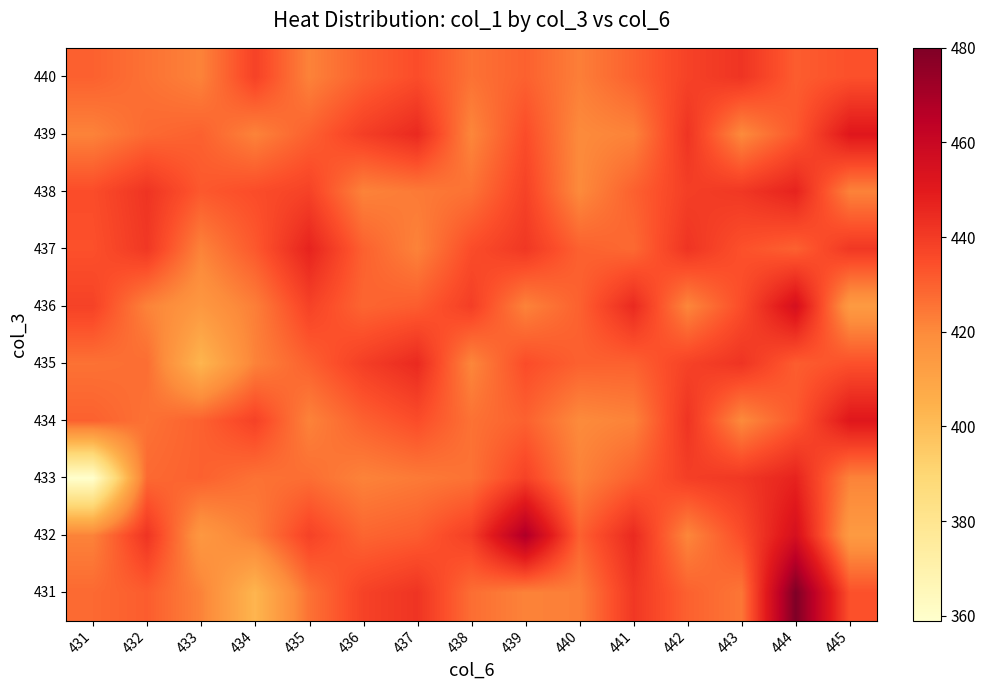

Between 432 and 444, which is larger?

444